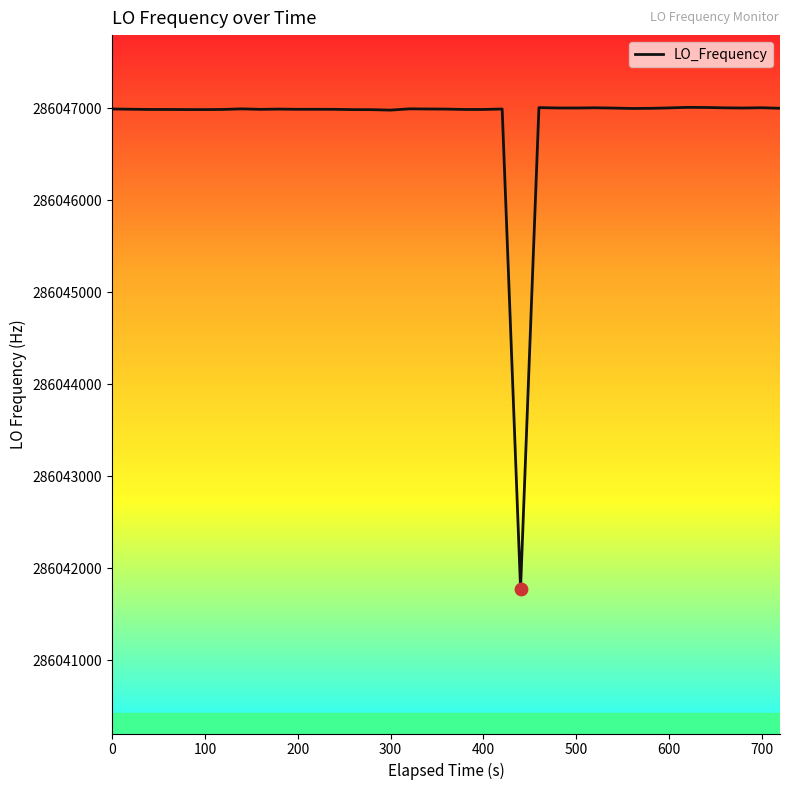

What is the maximum value shown in the chart?

286047011.8